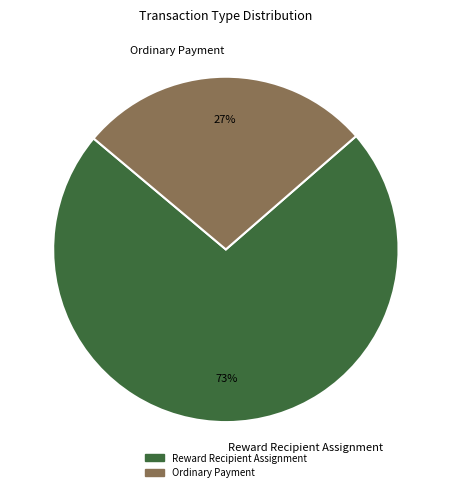

The Ordinary Payment slice represents 27% of the pie. True or false?

True